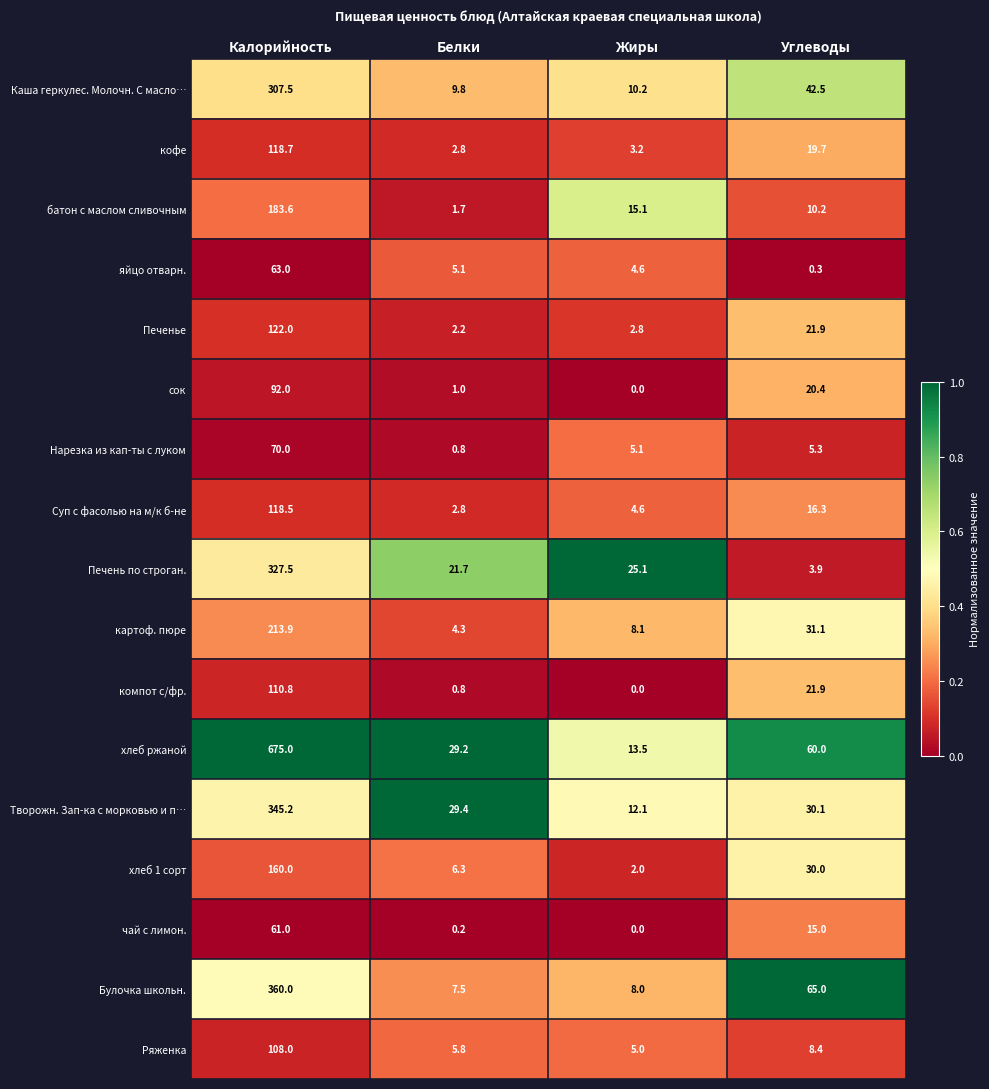

How many data points in хлеб ржаной are less than 60?

2